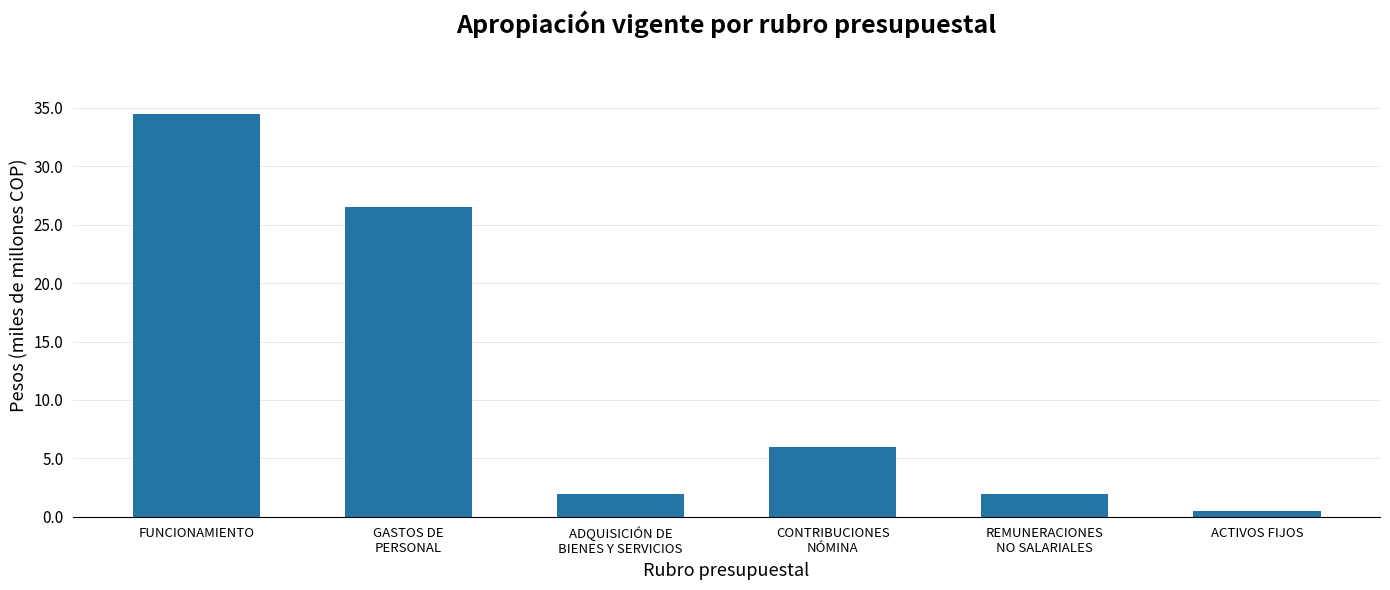

The chart shows a value of 3.5 at REMUNERACIONES
NO SALARIALES. True or false?

False